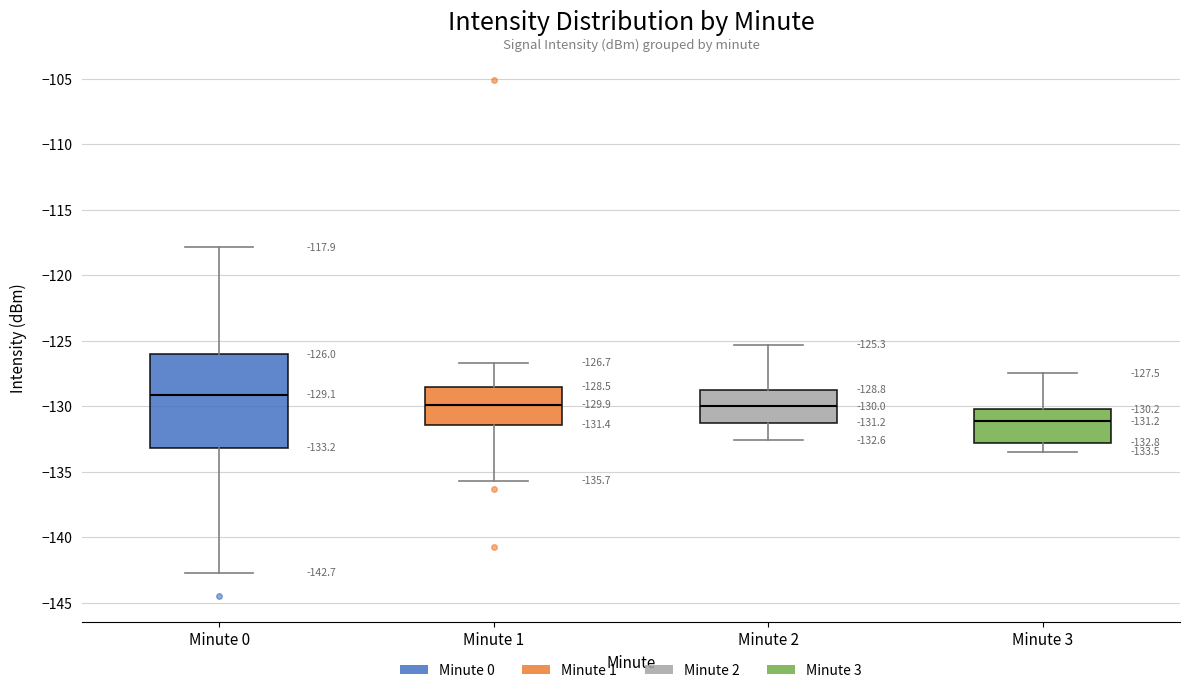

Which box has the lowest median line?

Minute 3